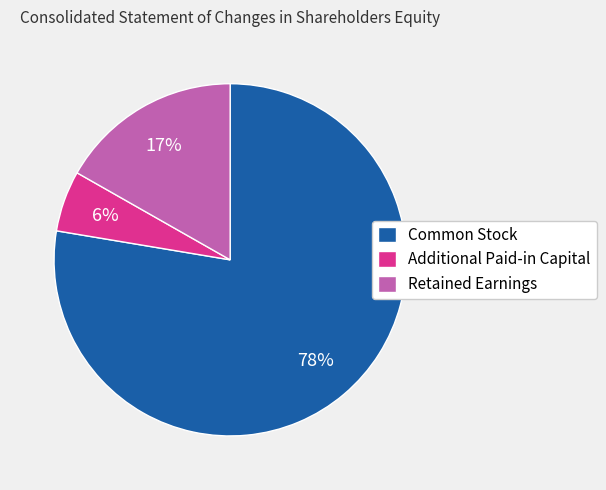

Which has a higher value, Retained Earnings or Additional Paid-in Capital?

Retained Earnings